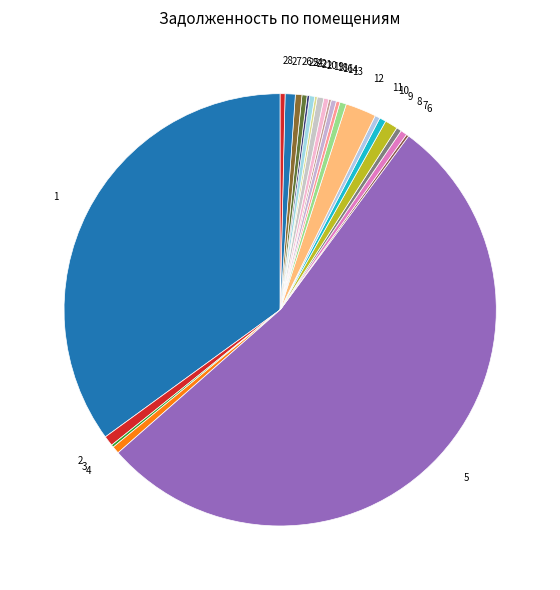

Is the sum of 20 and 12 greater than half?

No